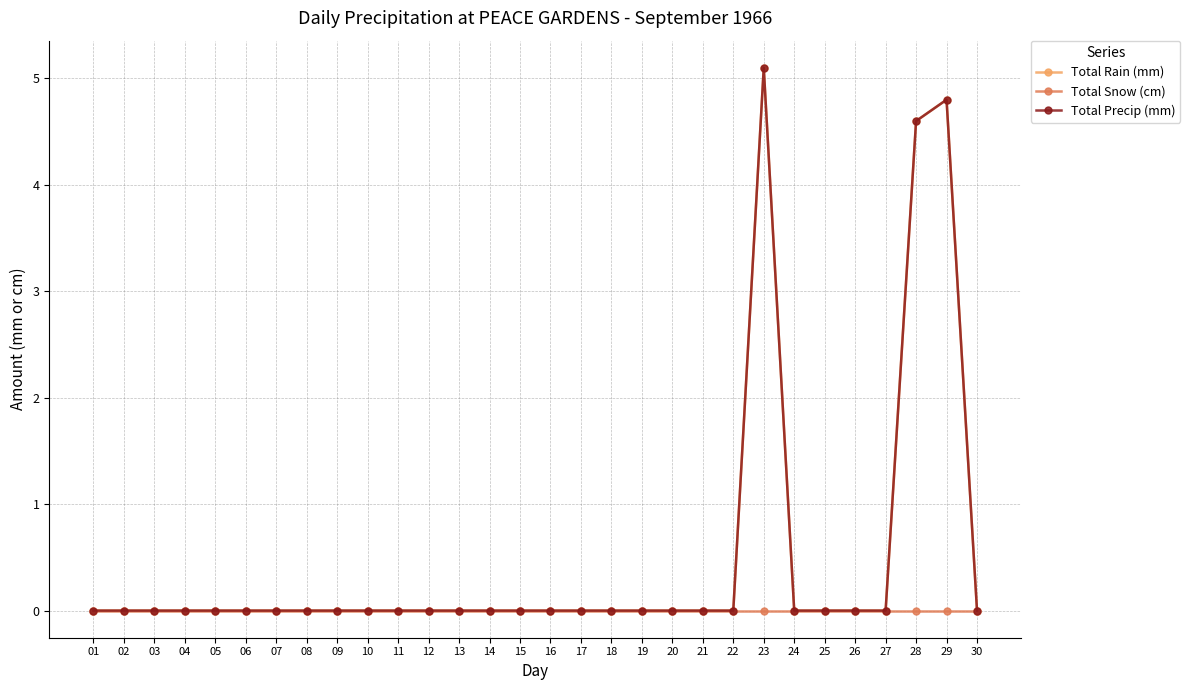

Between 22 and 26, which series saw the biggest shift?

Total Rain (mm)